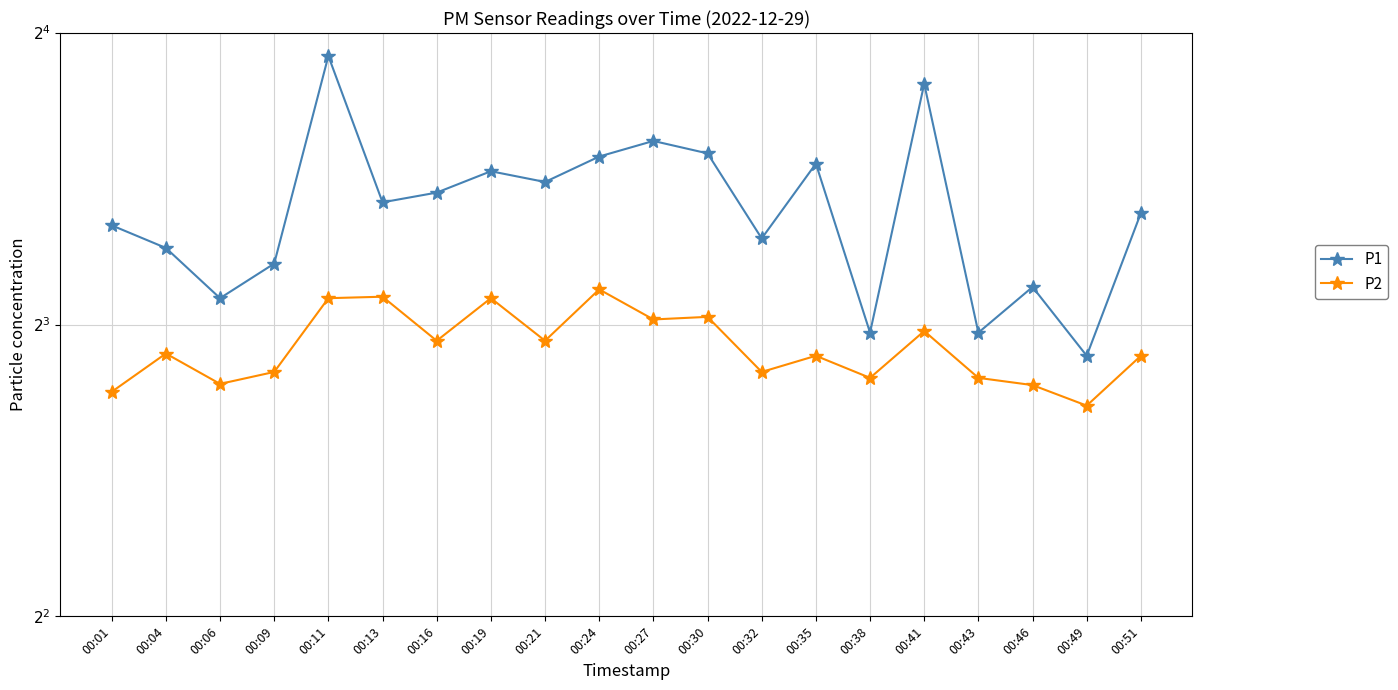

True or false: P2 and P1 cross at least once.

False